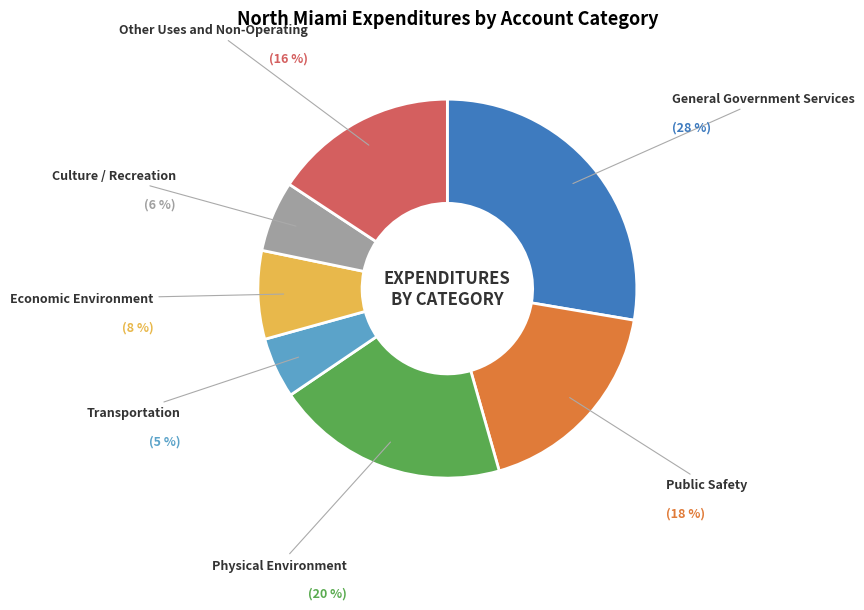

Which slice is the smallest?

Transportation